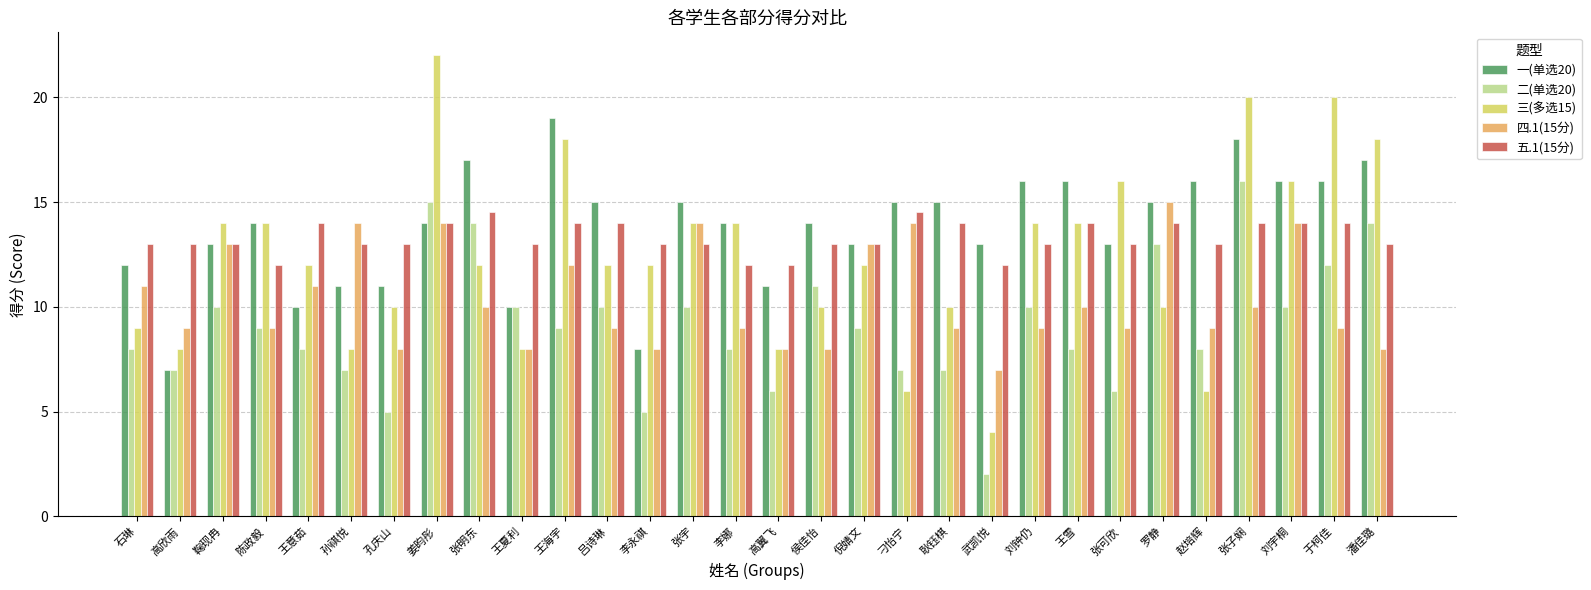

Which series changed the most between 李永祺 and 罗静?

二(单选20)